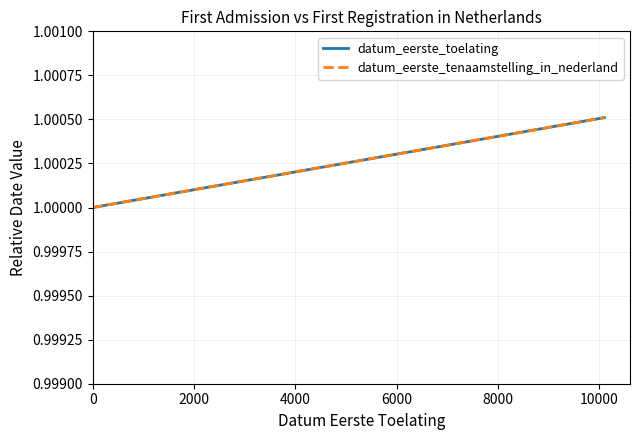

Is this an area chart (filled region under the line)?

No